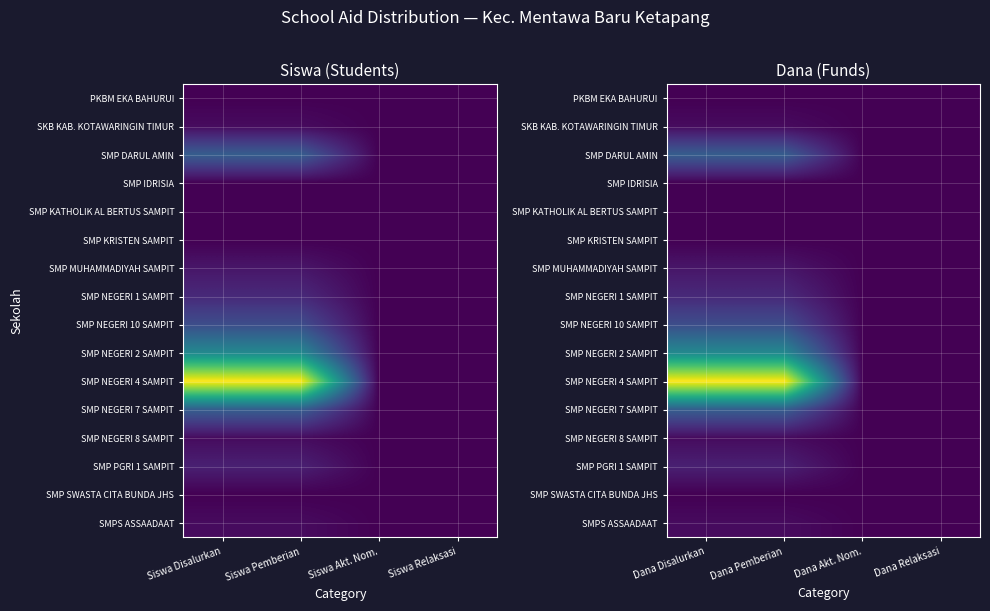

At which category is the sum across all series the highest?

Dana Disalurkan